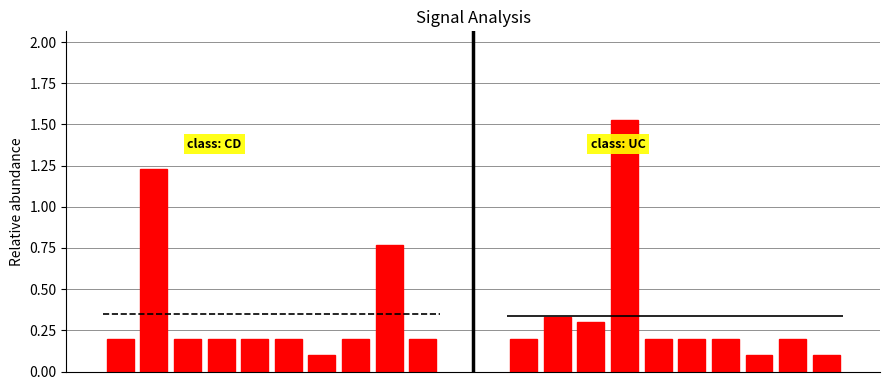

What is the difference between the values at 1 and 9?

1.0